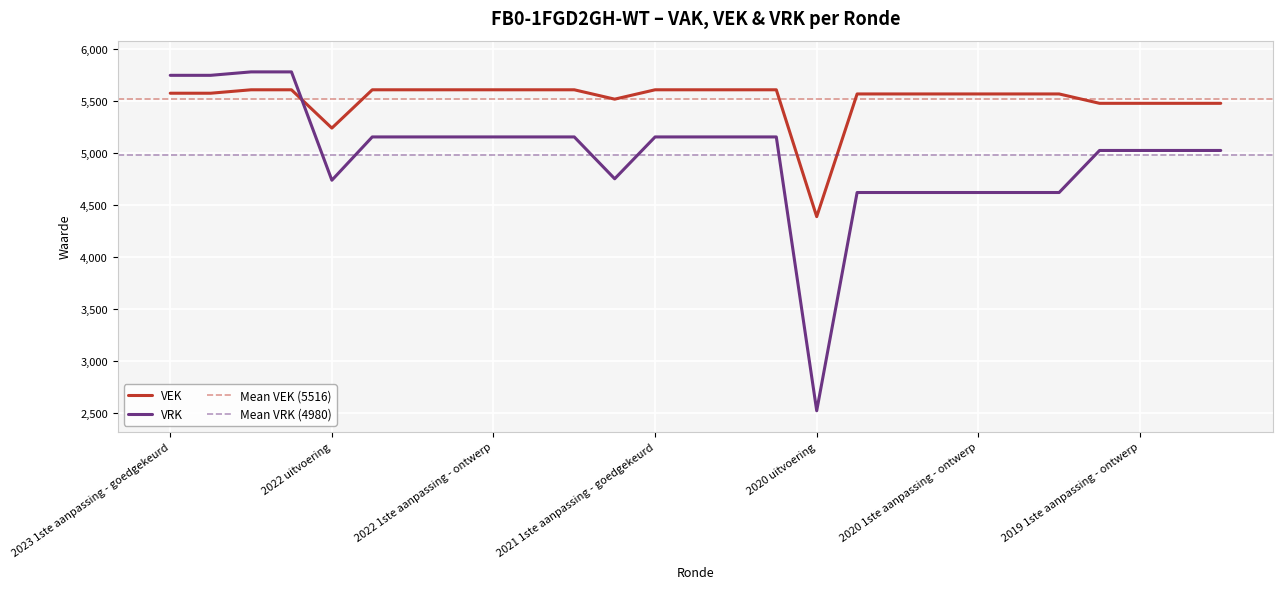

Which series has the widest spread of values?

VRK